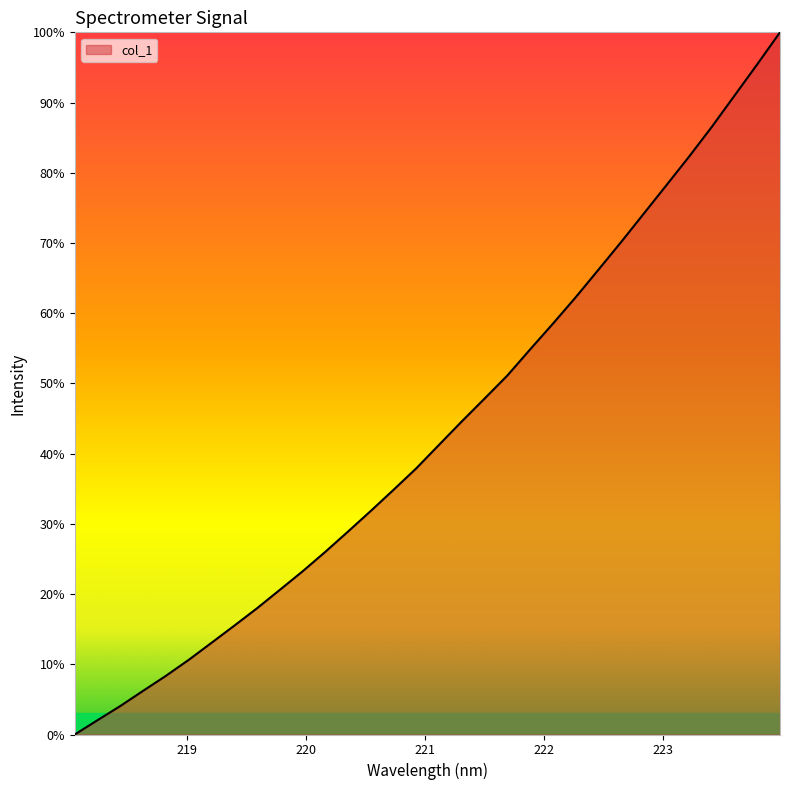

Count the number of categories in the chart.

32